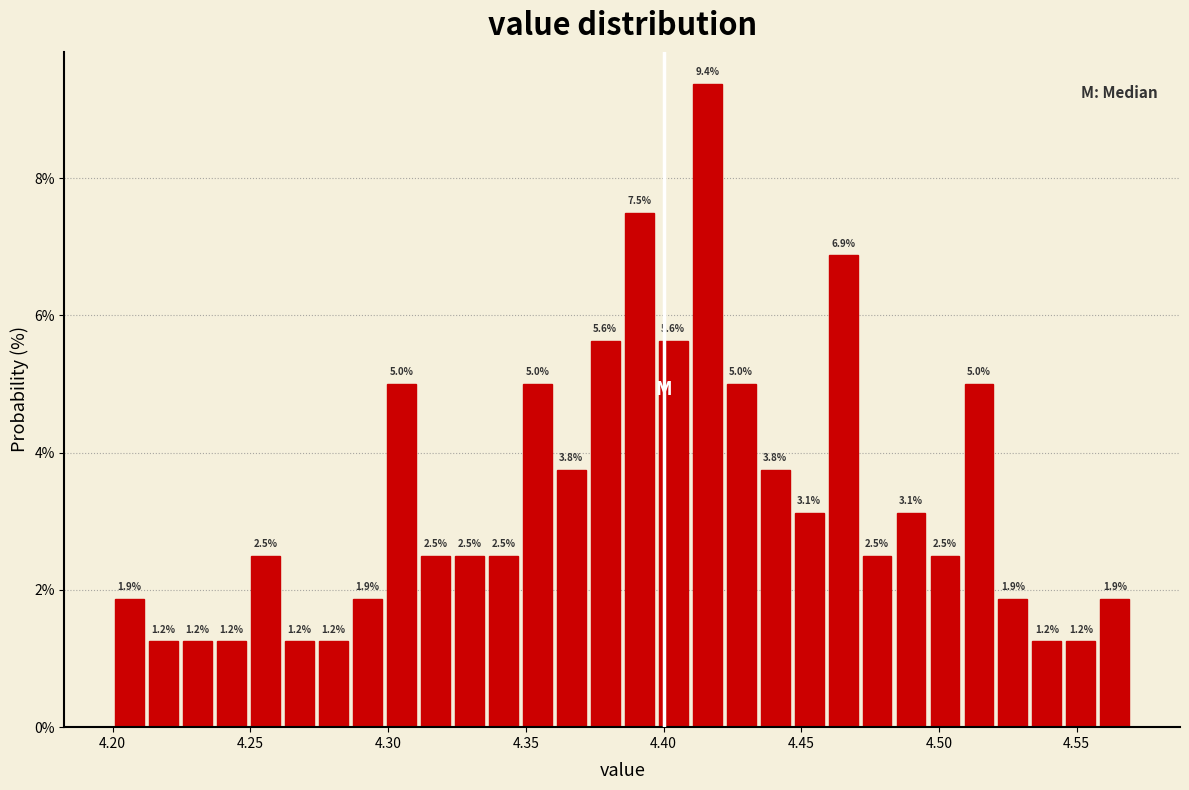

Around what value on the x-axis is the tallest bar? Give the approximate position of its centre, as read against the axis.

4.415